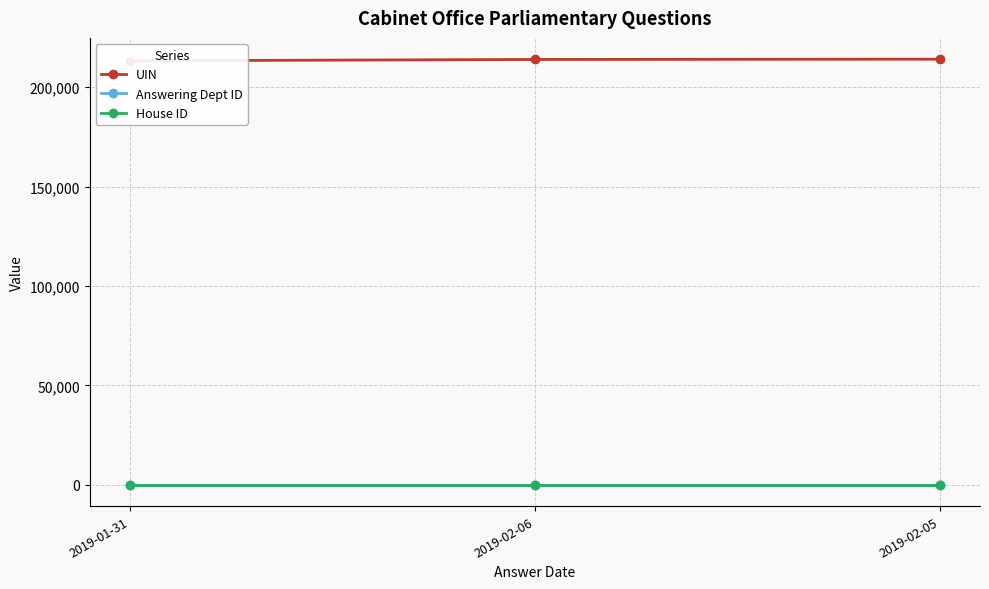

The value of Answering Dept ID at 2019-01-31 is 53. True or false?

True